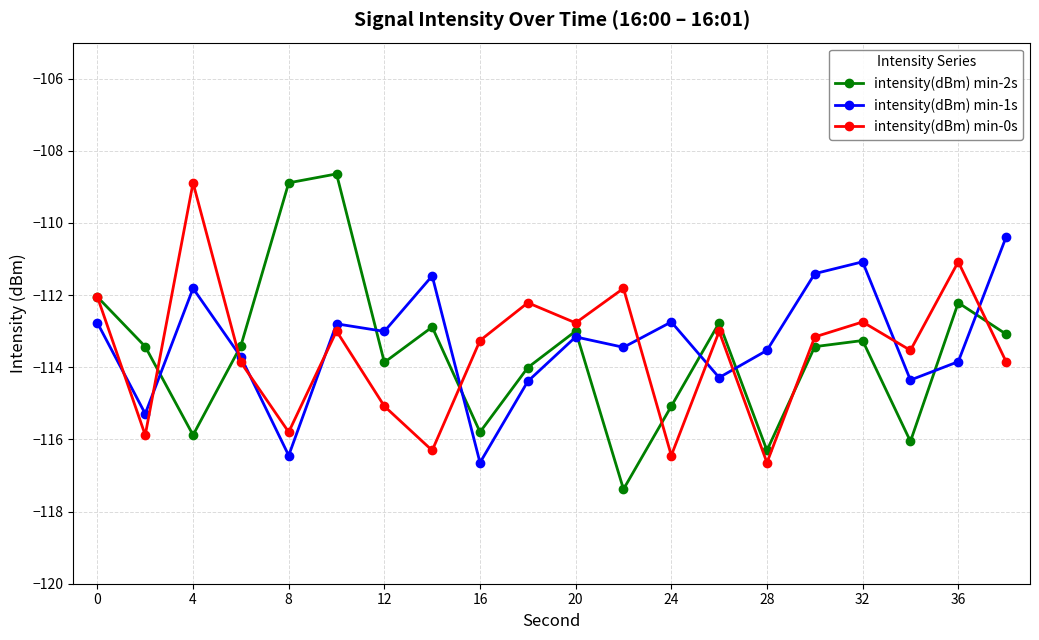

Does the chart have visible grid lines?

Yes